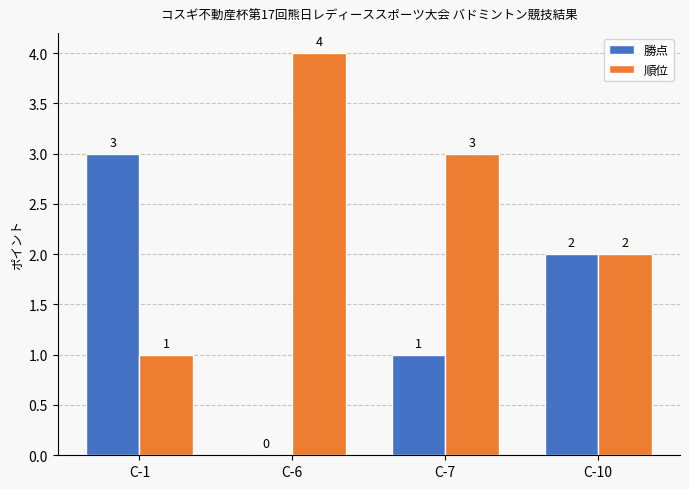

Which category has the highest value across all series?

C-6